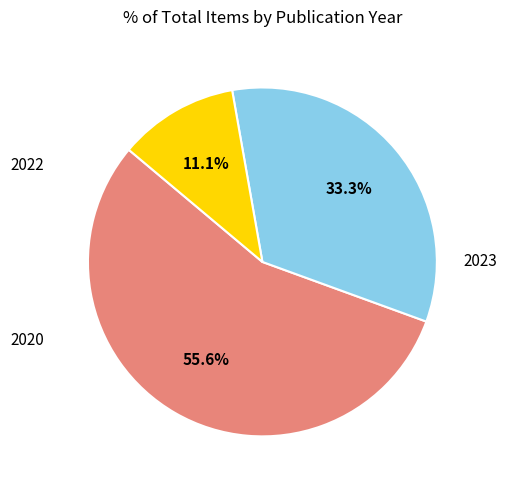

Is there any slice that represents more than half of the pie?

Yes